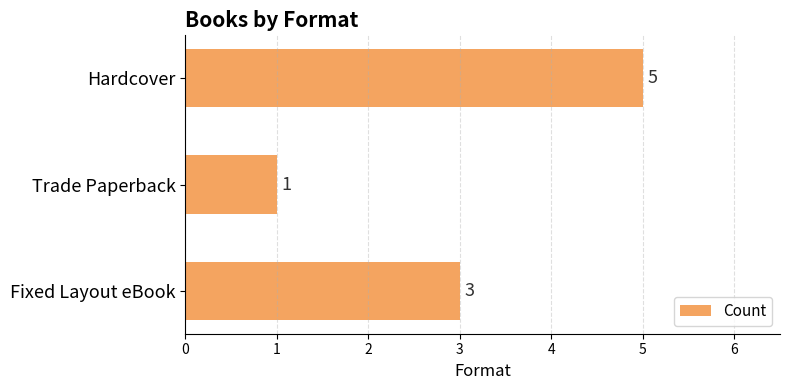

List the labels in order of value, largest first.

Hardcover, Fixed Layout eBook, Trade Paperback